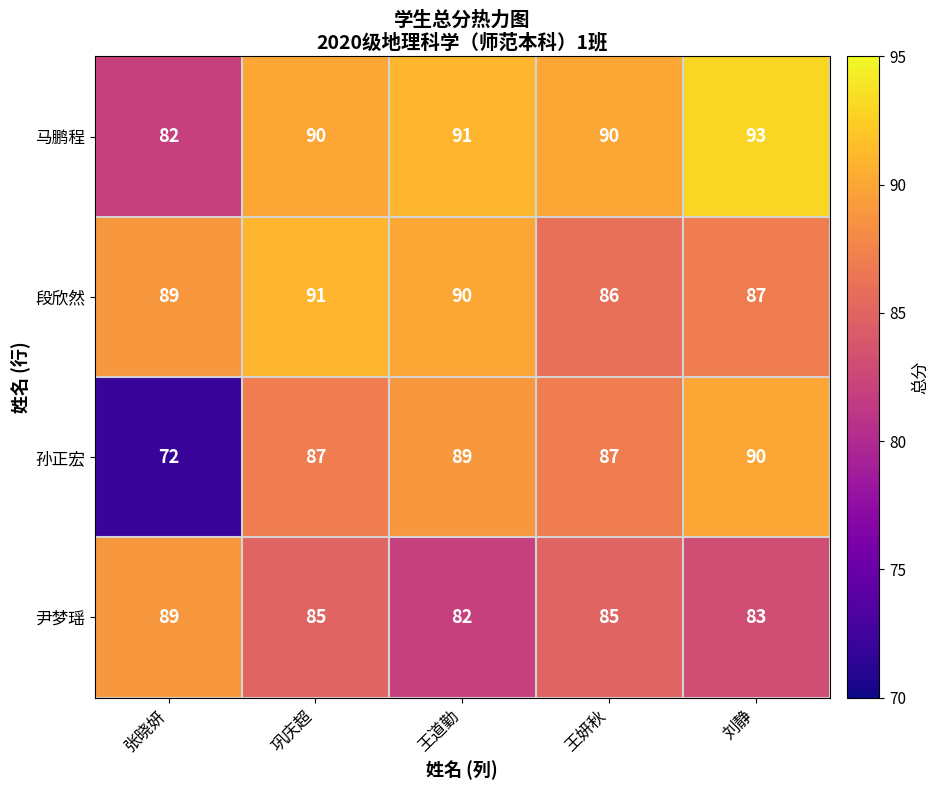

What is the average value of the 马鹏程 series?

89